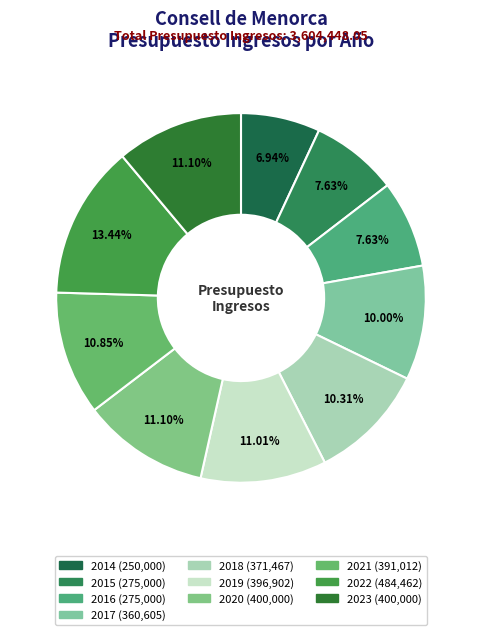

Count the number of slices in the pie.

10